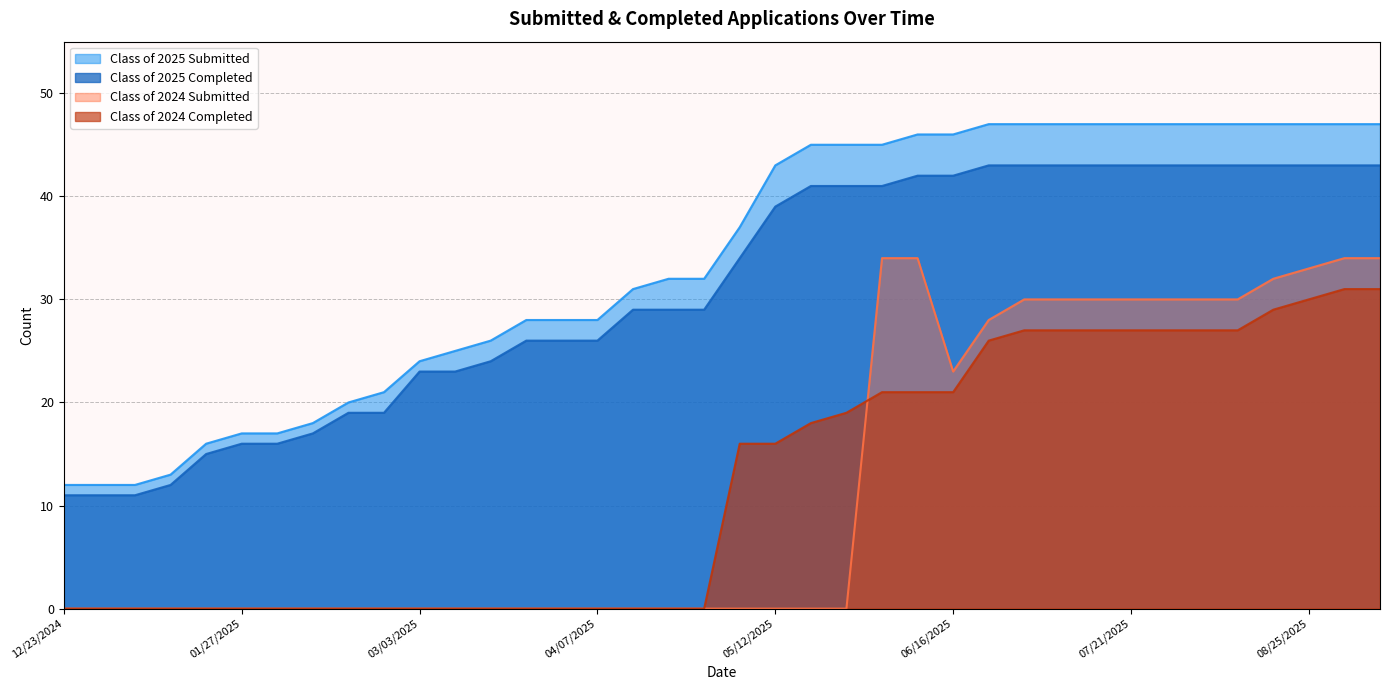

Which category has the highest value in the Class of 2024 Submitted series?

06/02/2025